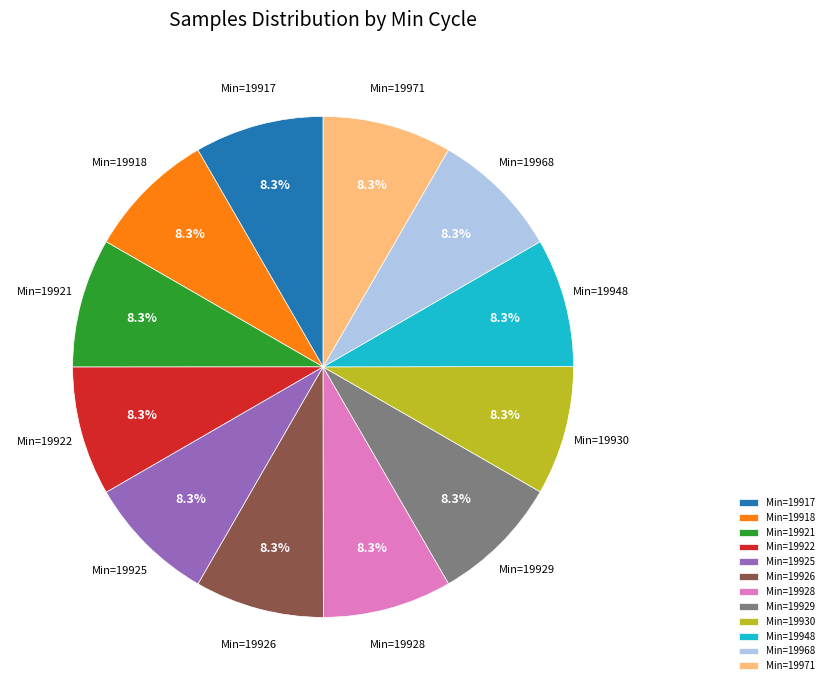

Approximately how many times larger is the value at Min=19928 compared to Min=19921?

1.0